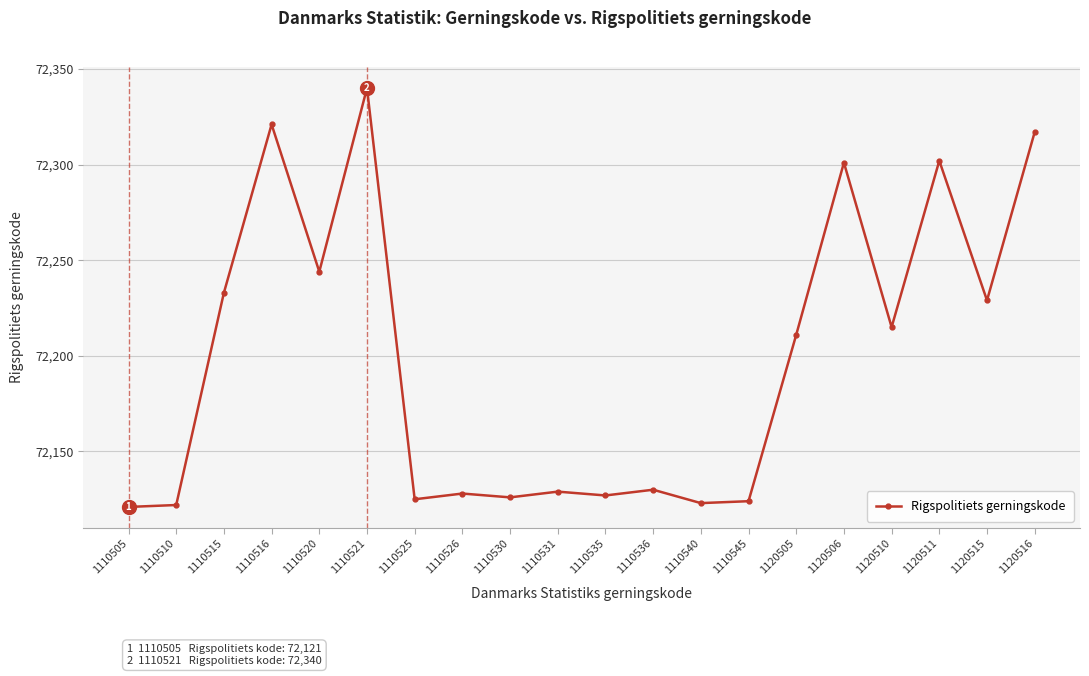

How many lines are shown in the chart?

1